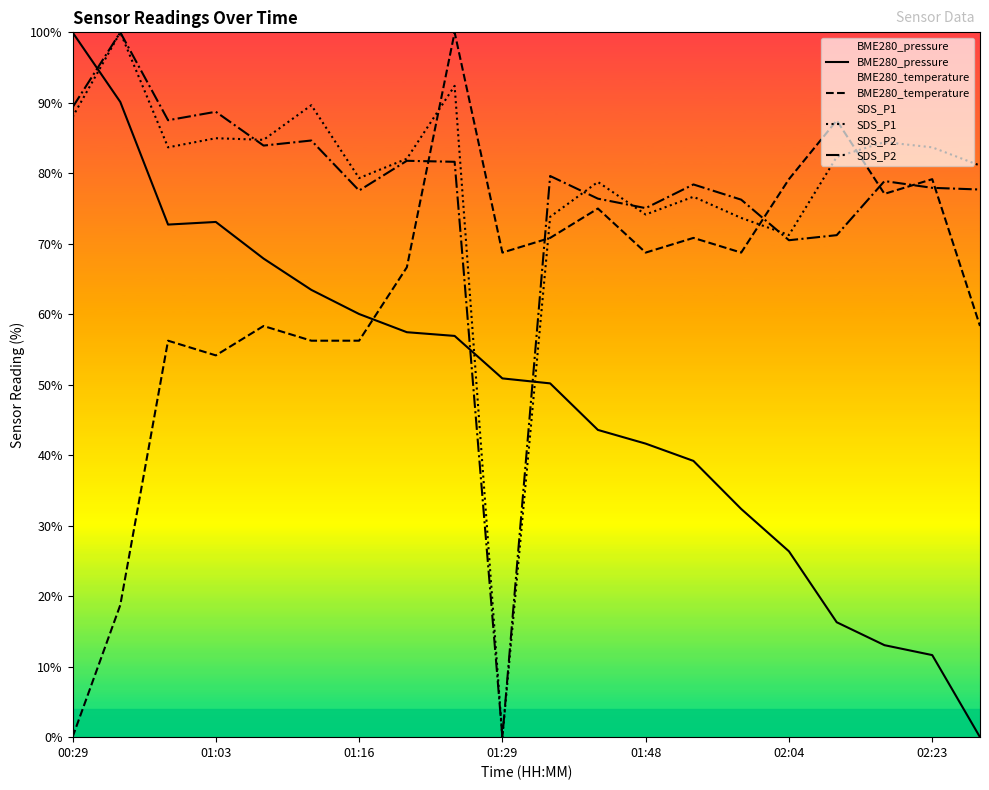

What is the sum of all BME280_pressure values?

967.0